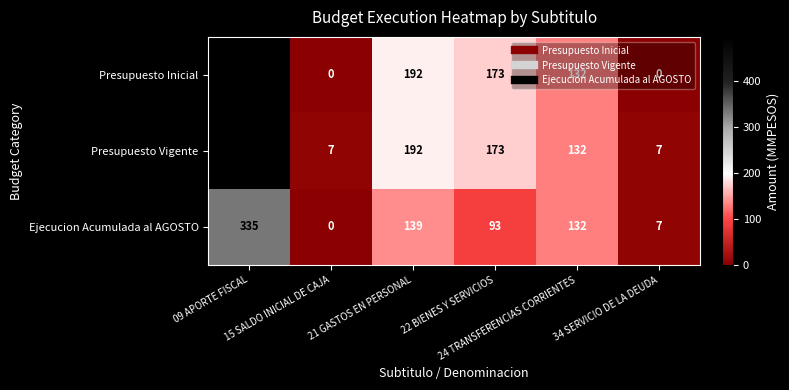

What is the difference between the maximum and minimum values in the Presupuesto Vigente series?

490